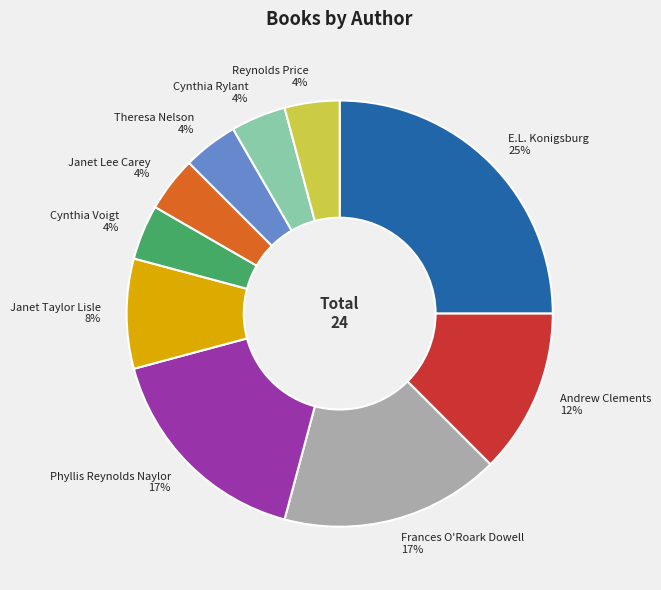

What is the ratio of the value at Andrew Clements 12% to the value at Reynolds Price 4%?

3.0